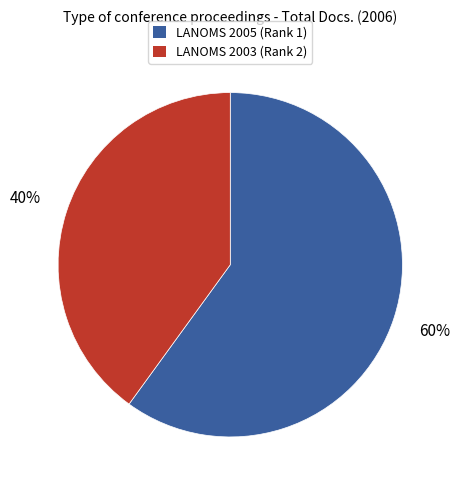

Approximately how many times larger is the value at LANOMS 2005 (Rank 1) compared to LANOMS 2003 (Rank 2)?

1.5